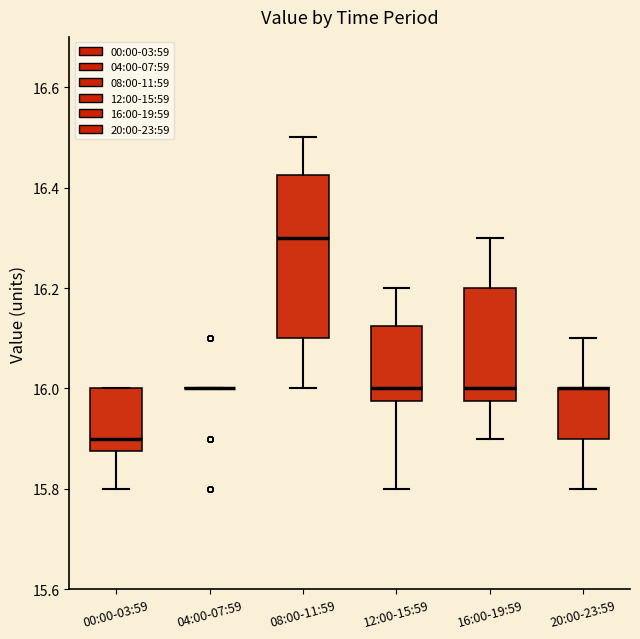

Where is the upper edge of the box for 00:00-03:59 on the y-axis? The values are not printed on the chart, so give them approximately, as read against the axis.

16.00